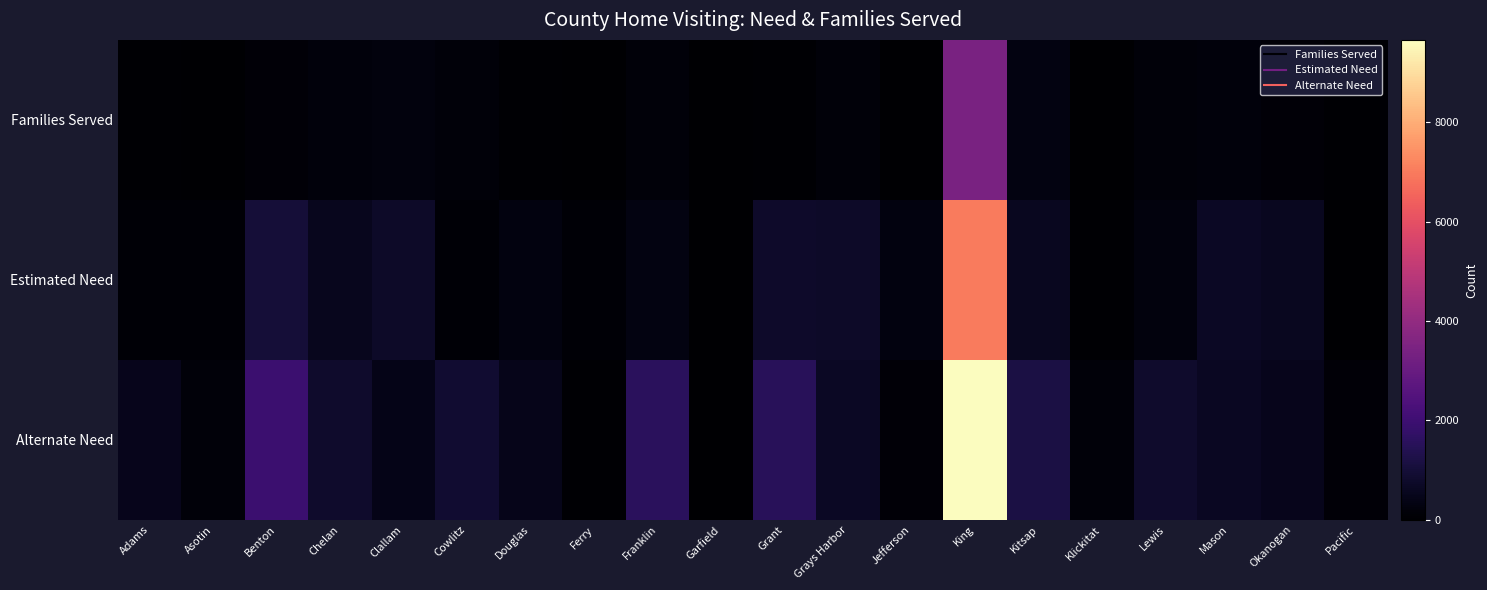

Reading right to left, what are all the values shown in this chart?

Families Served: Pacific=67	Okanogan=146	Mason=203	Lewis=170	Klickitat=0	Kitsap=317	King=3420	Jefferson=35	Grays Harbor=155	Grant=55	Garfield=0	Franklin=186	Ferry=6	Douglas=51	Cowlitz=185	Clallam=234	Chelan=197	Benton=135	Asotin=0	Adams=75
Estimated Need: Pacific=19	Okanogan=586	Mason=652	Lewis=234	Klickitat=65	Kitsap=574	King=6998	Jefferson=301	Grays Harbor=750	Grant=792	Garfield=10	Franklin=326	Ferry=107	Douglas=297	Cowlitz=96	Clallam=720	Chelan=548	Benton=987	Asotin=100	Adams=86
Alternate Need: Pacific=141	Okanogan=517	Mason=624	Lewis=797	Klickitat=174	Kitsap=1191	King=9659	Jefferson=120	Grays Harbor=653	Grant=1530	Garfield=19	Franklin=1551	Ferry=60	Douglas=461	Cowlitz=904	Clallam=433	Chelan=802	Benton=1947	Asotin=158	Adams=517